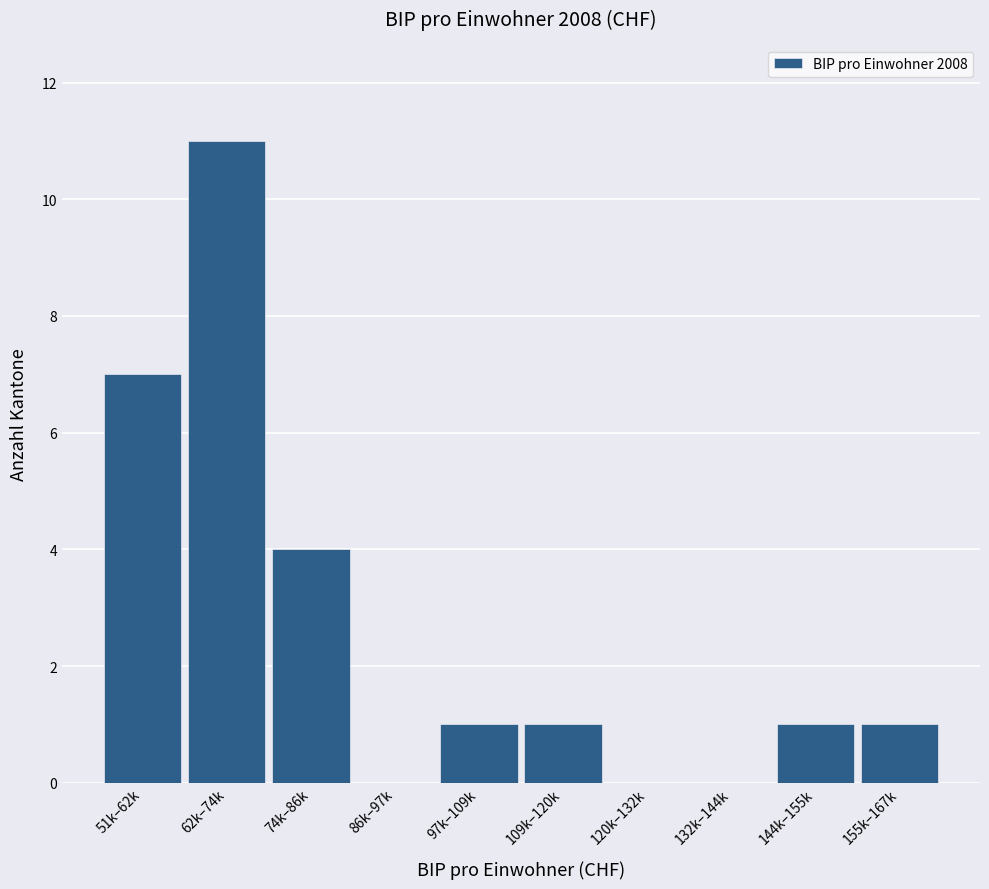

Reading left to right, transcribe all the data shown in this chart.

51k–62k=7	62k–74k=11	74k–86k=4	86k–97k=0	97k–109k=1	109k–120k=1	120k–132k=0	132k–144k=0	144k–155k=1	155k–167k=1